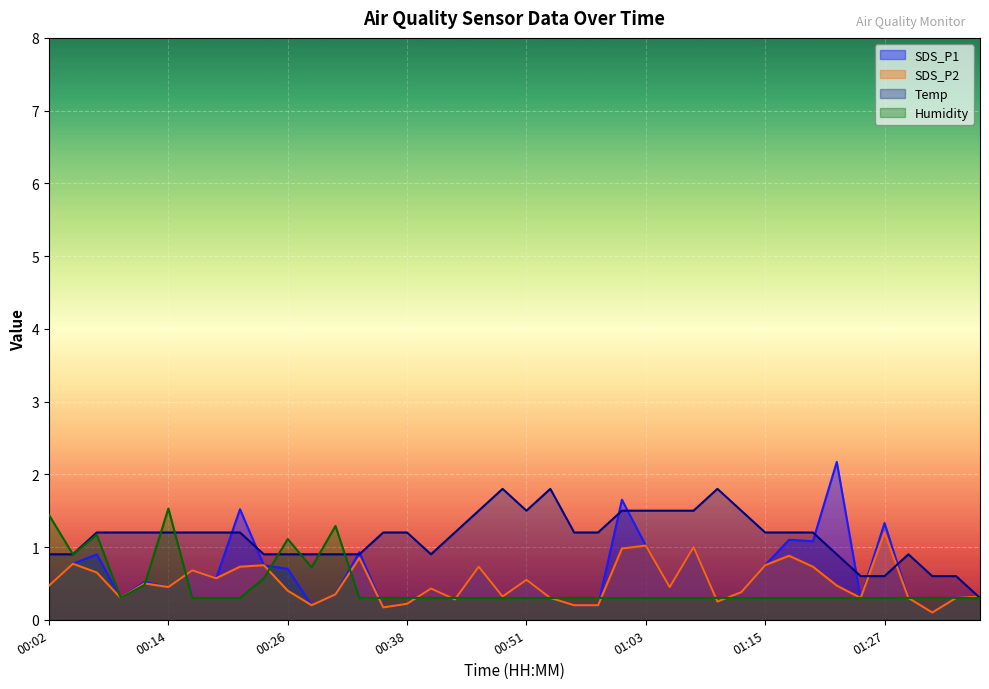

True or false: Humidity and SDS_P2 cross at least once.

True